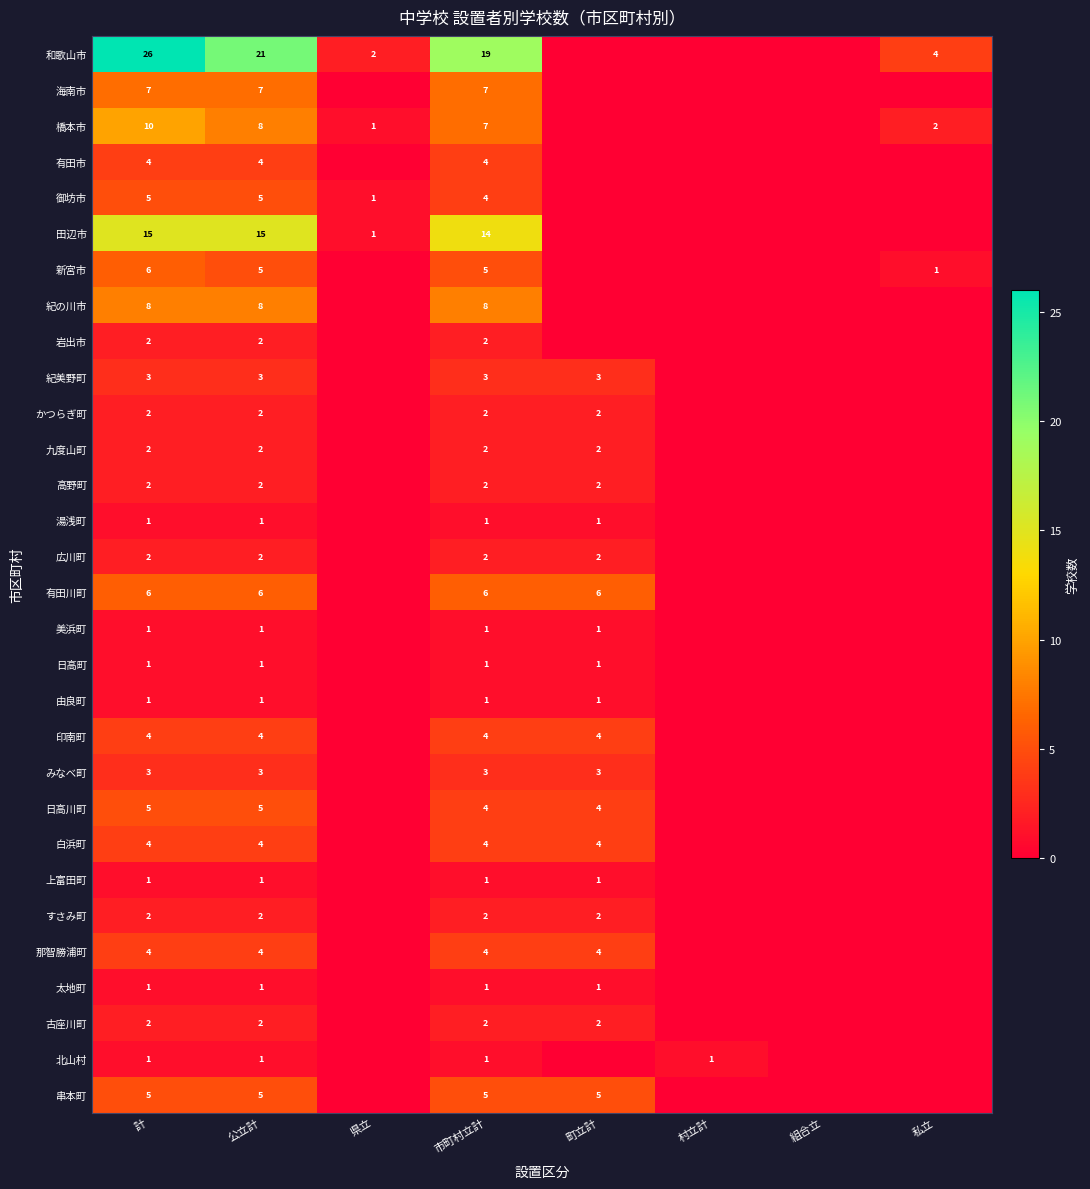

True or false: 高野町 has a value of 2 at 市町村立計.

True